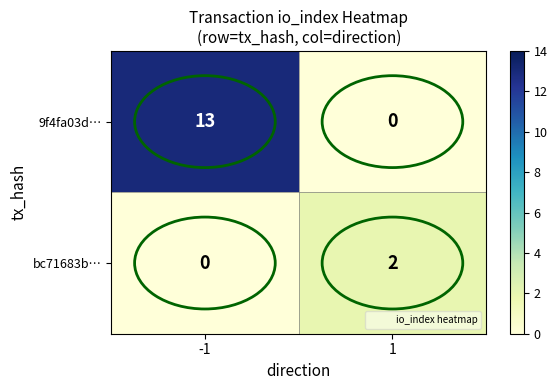

List the series in order of their peak value, highest first.

9f4fa03d…, bc71683b…